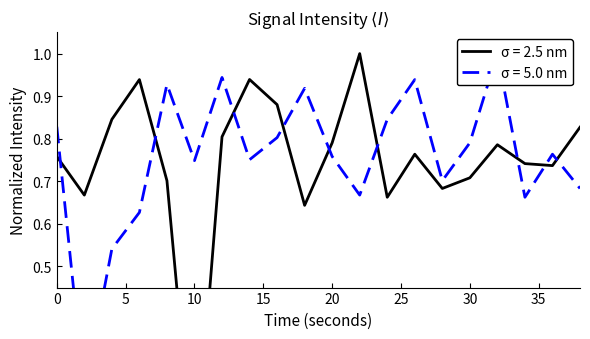

The smoothed series shows 1.1 at 28. True or false?

False